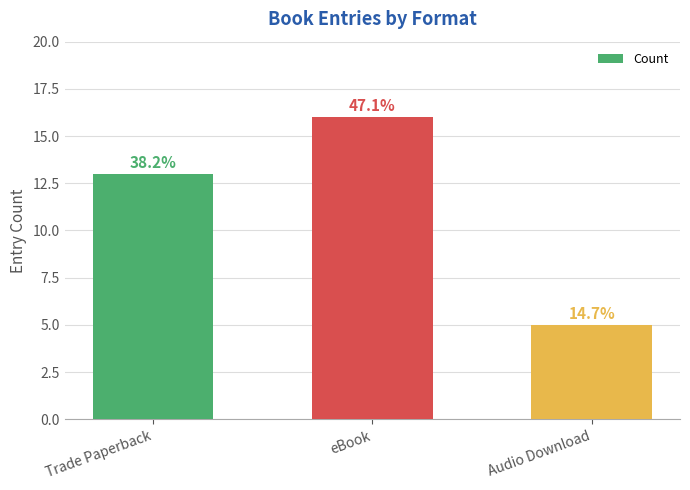

Does the chart contain any negative values?

No